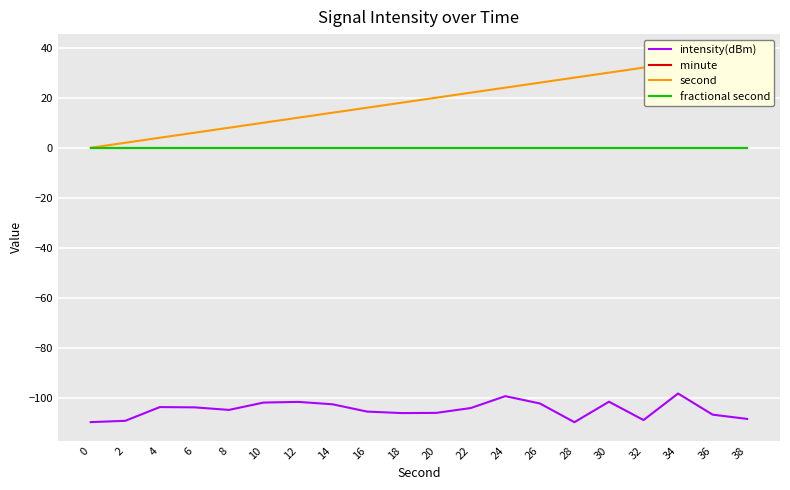

Read the intensity(dBm) value at 14.

-102.4